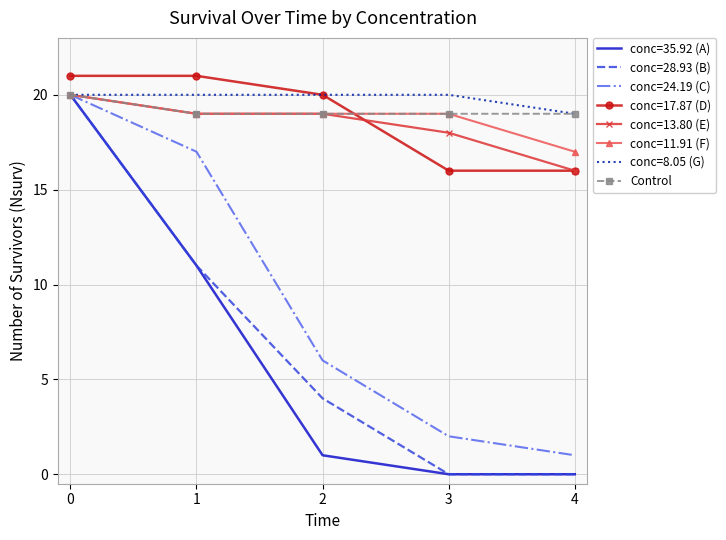

What is the greatest value displayed?

21